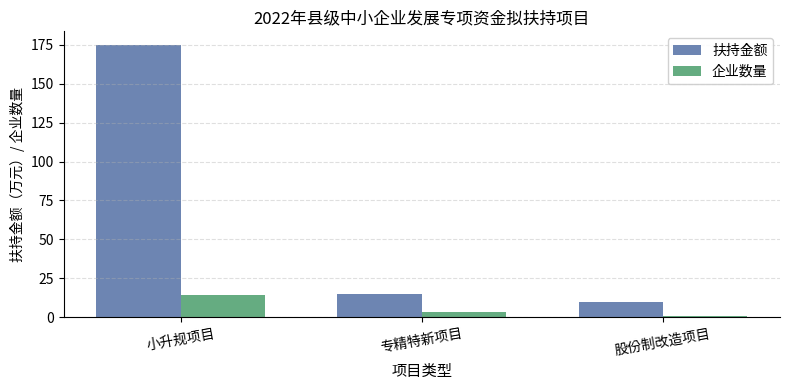

At which label does 企业数量 reach its minimum?

股份制改造项目